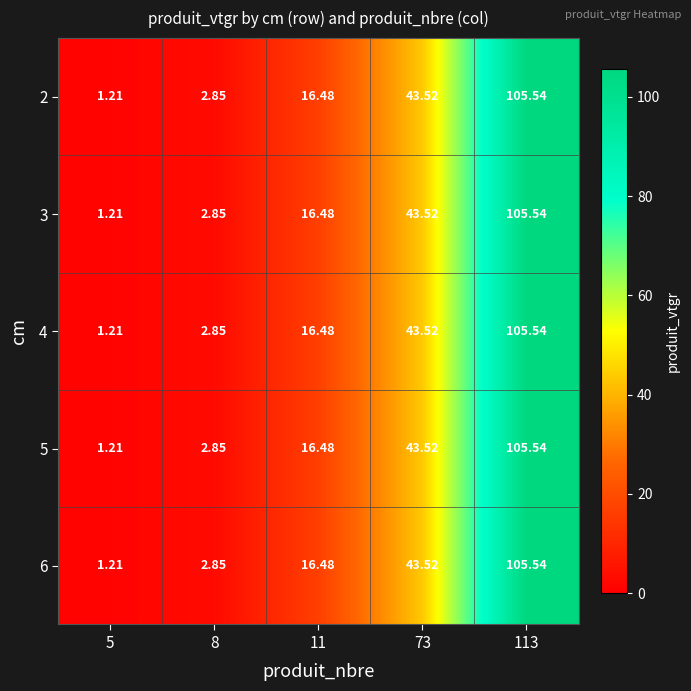

Count the number of data series in this chart.

5